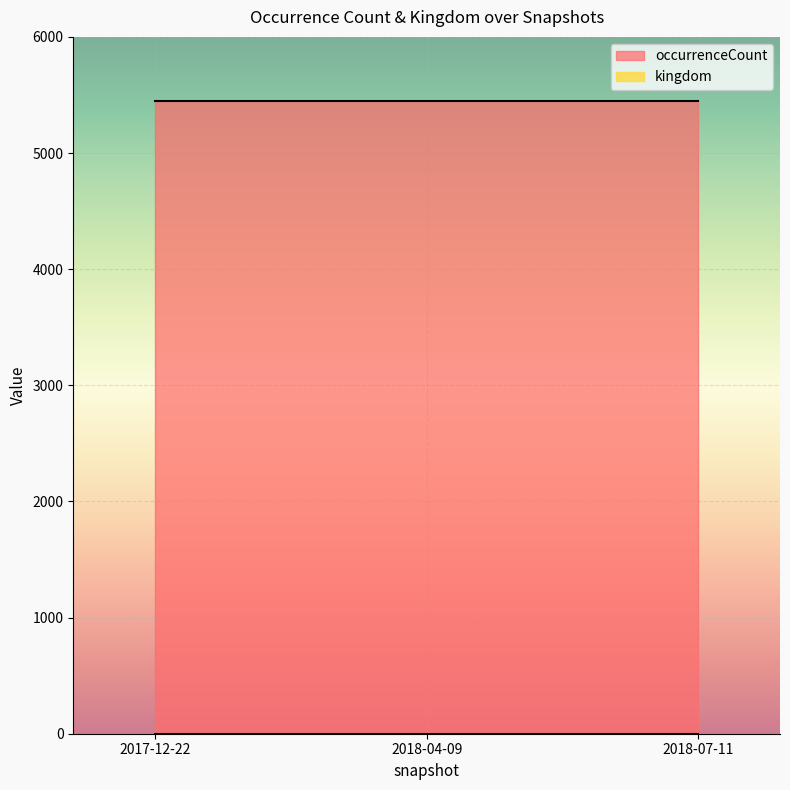

How many categories are shown in the chart?

3